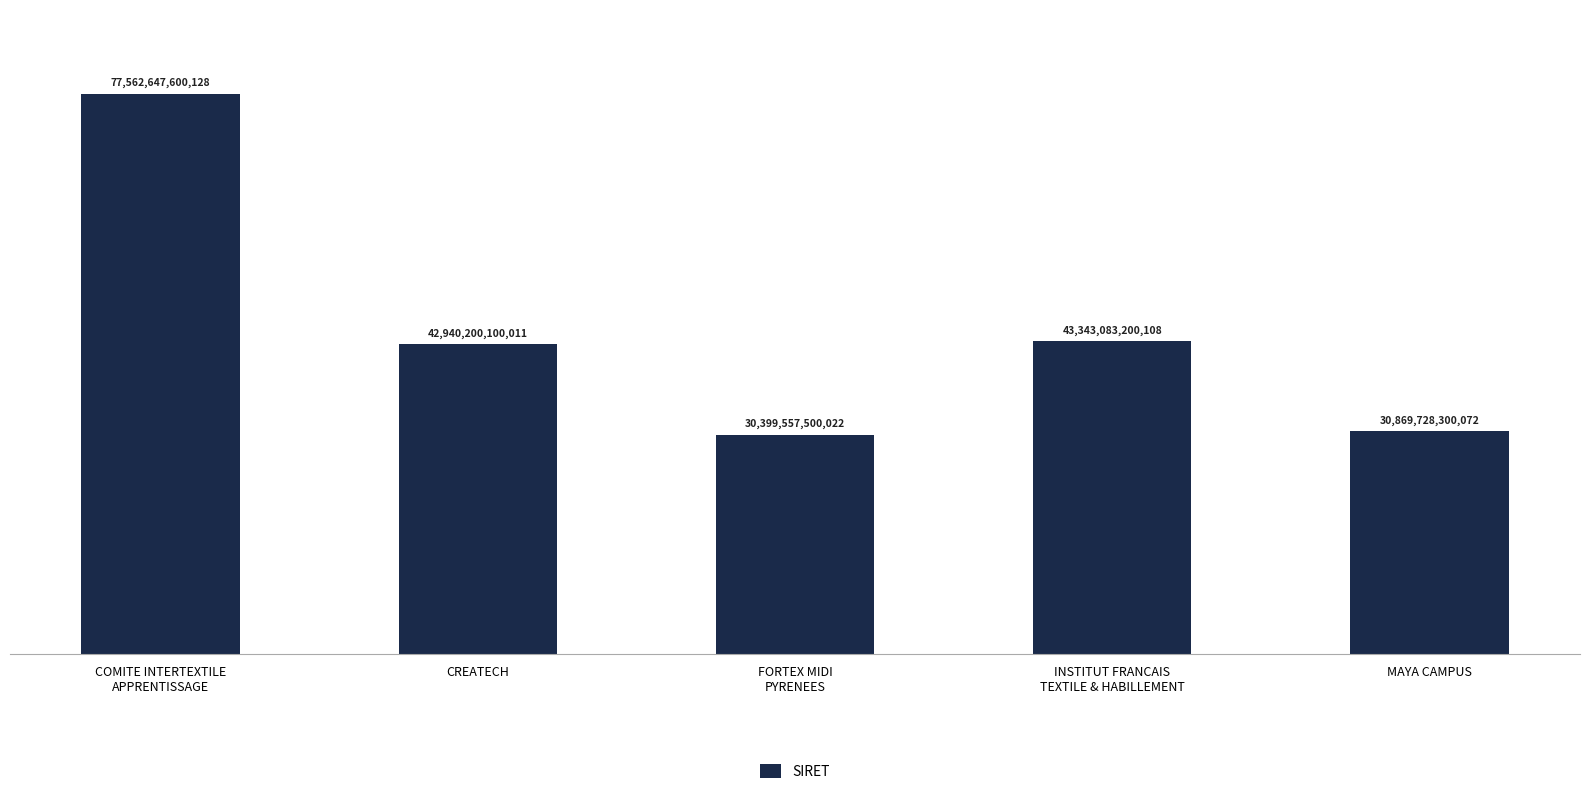

How many bars are there in total?

5